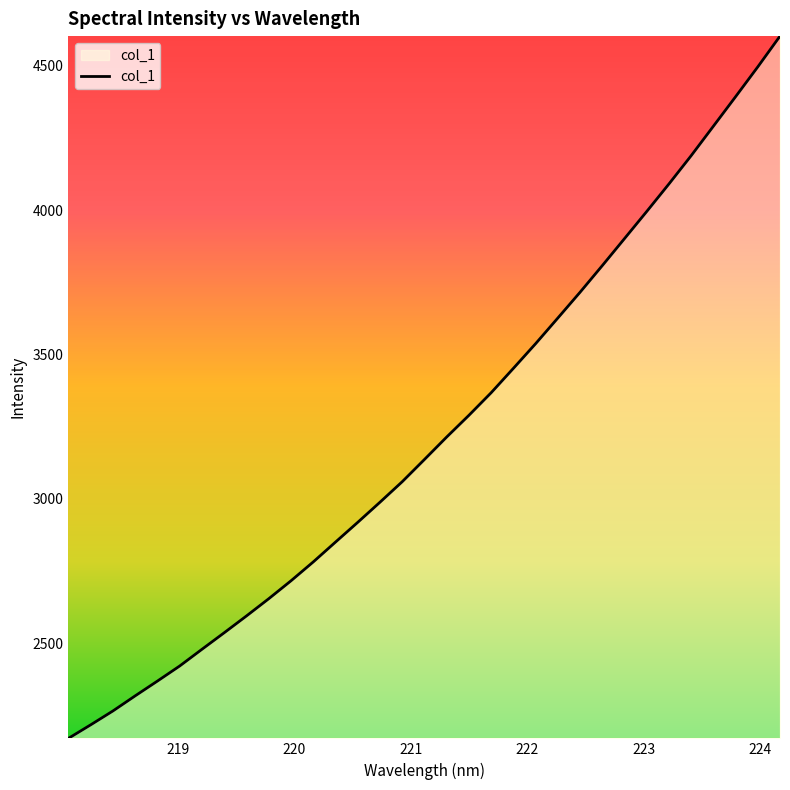

What is the maximum value shown in the chart?

4602.6